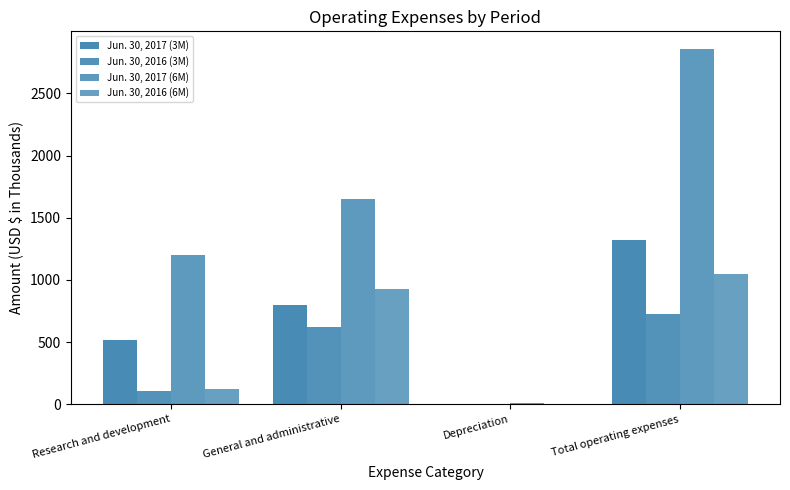

Are the bars grouped side by side (vs. stacked)?

Yes